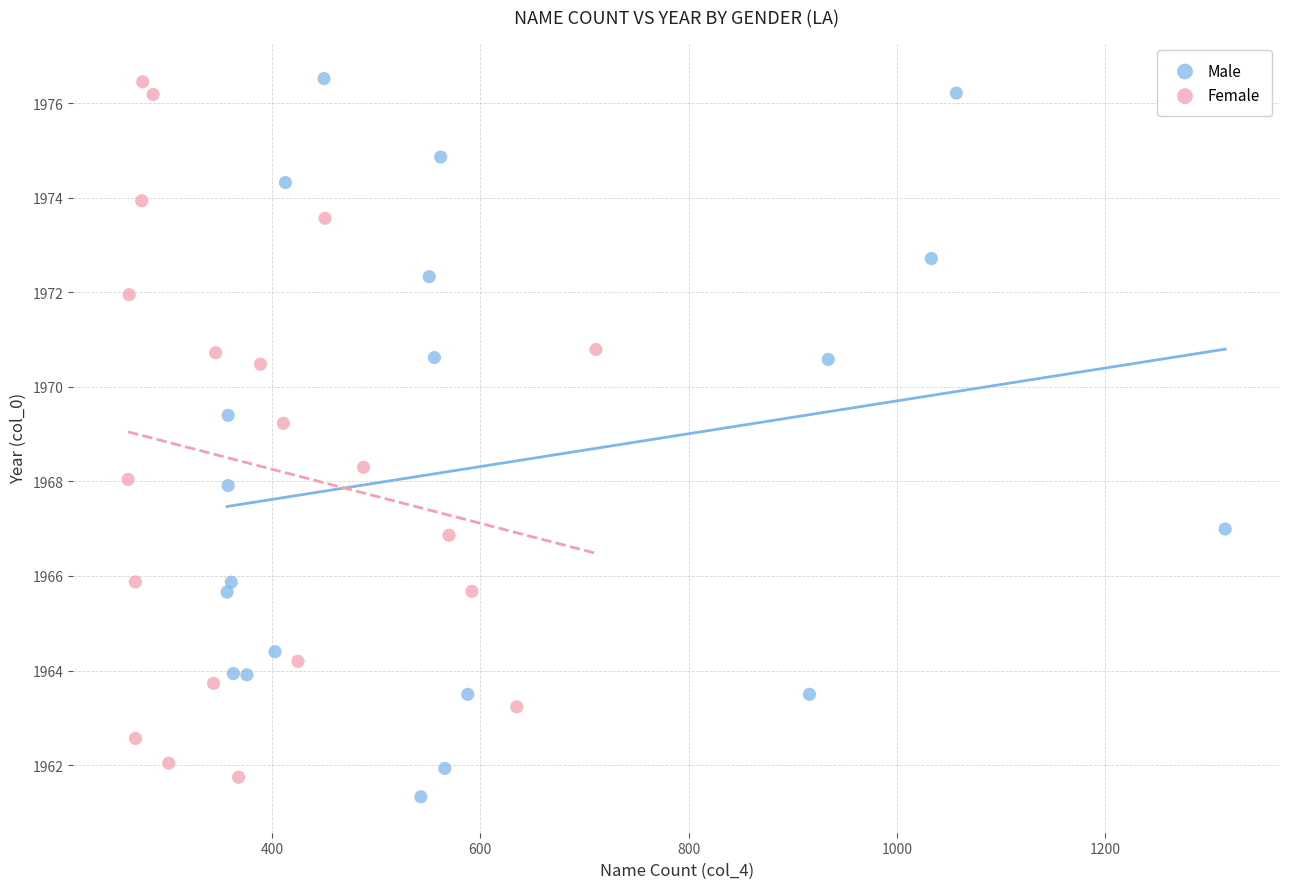

Which series reaches the minimum Y coordinate?

Male